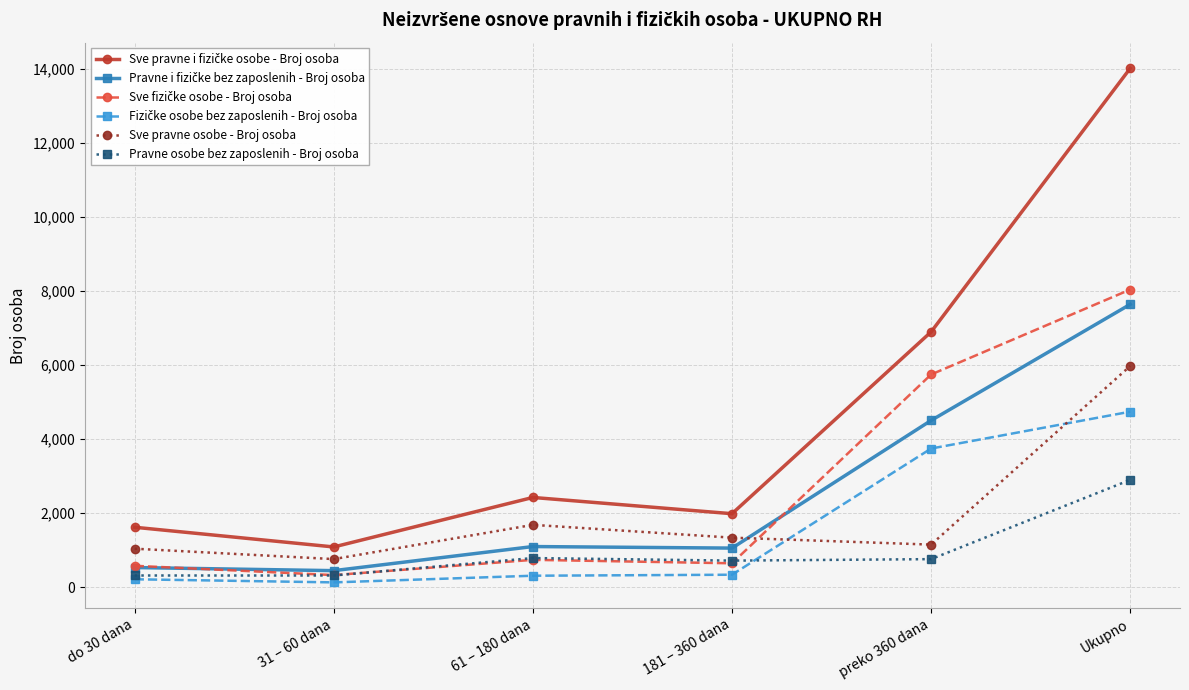

What is the label of the 6th point from the right?

do 30 dana